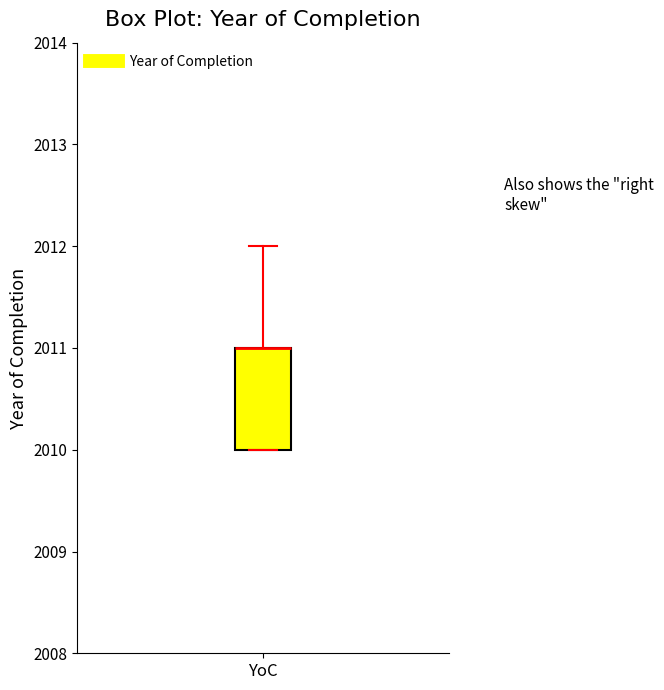

Transcribe this box plot: give where the median line is, the range the box spans, and where the two whiskers end, as read against the y-axis. The values are not printed on the chart, so give them approximately, as read against the axis.

median 2011 (drawn on the box's upper edge), box 2010 to 2011, whiskers 2010 to 2012